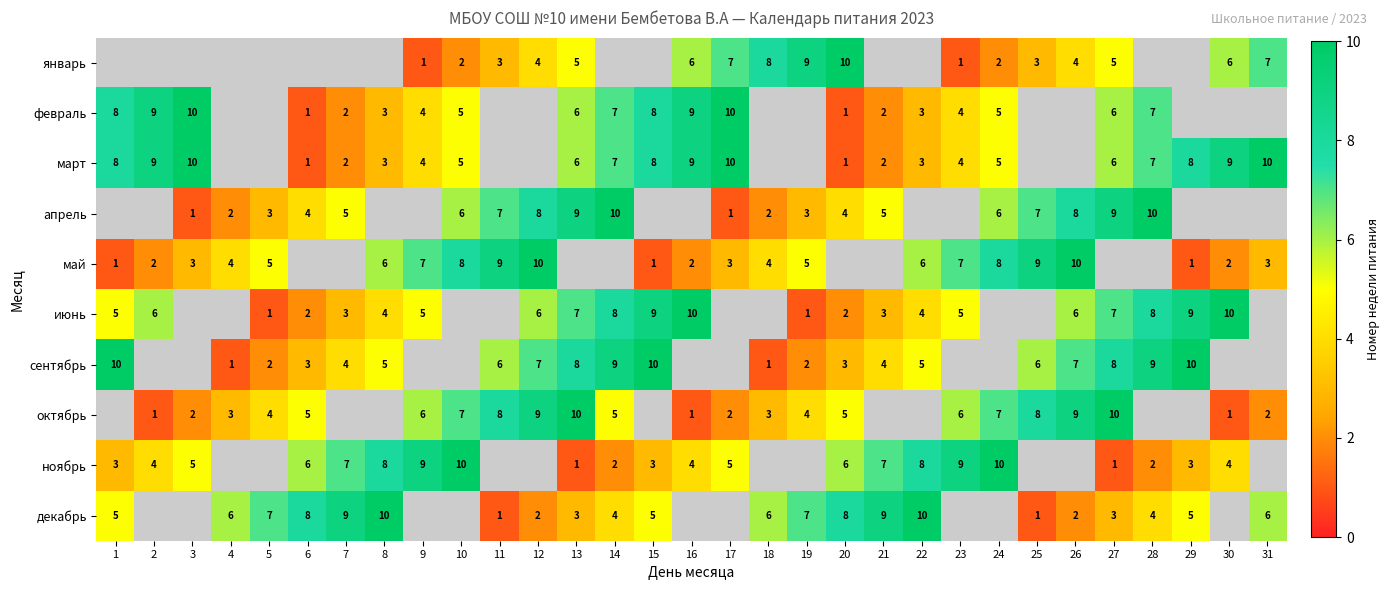

The value of январь at 30 is 6. True or false?

True